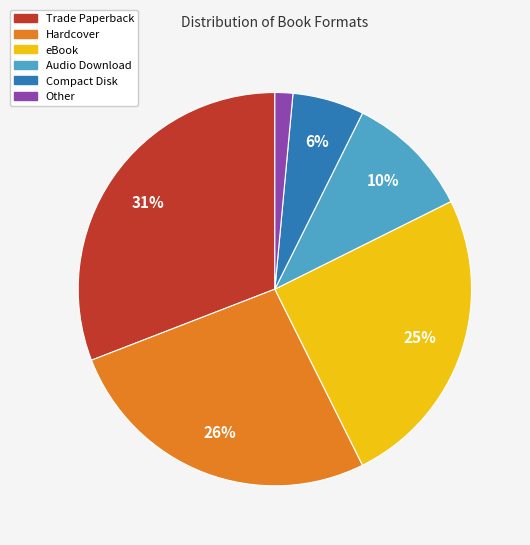

Is Audio Download the majority of the pie?

No